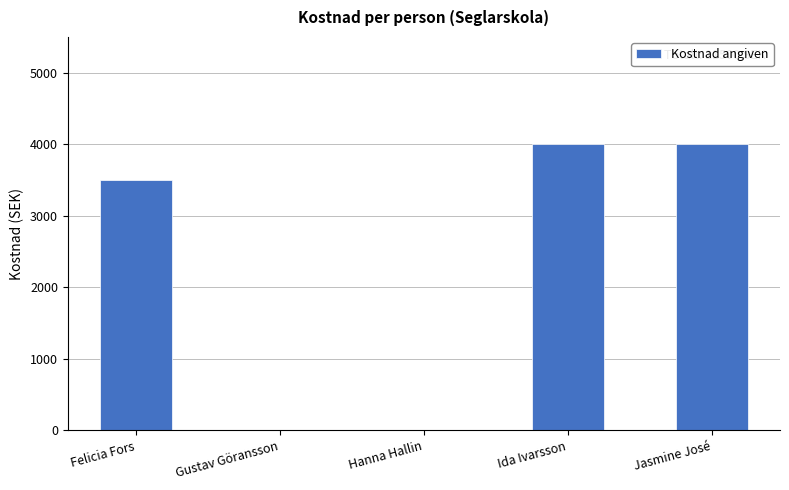

Reading left to right, list all the values displayed in this chart.

3500	0	0	4000	4000